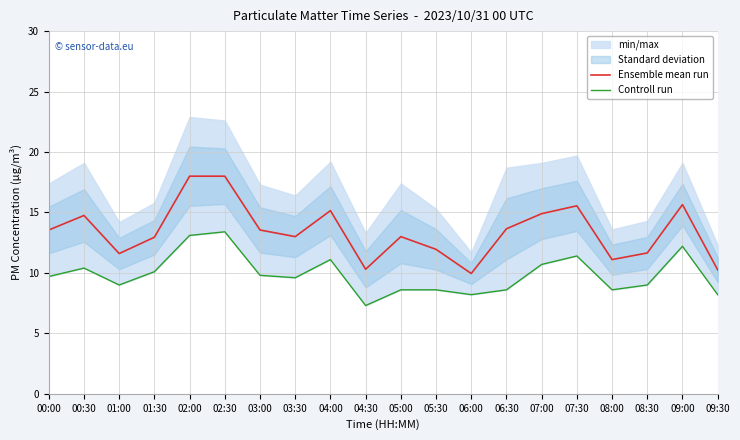

True or false: Controll run and Ensemble mean run cross at least once.

False